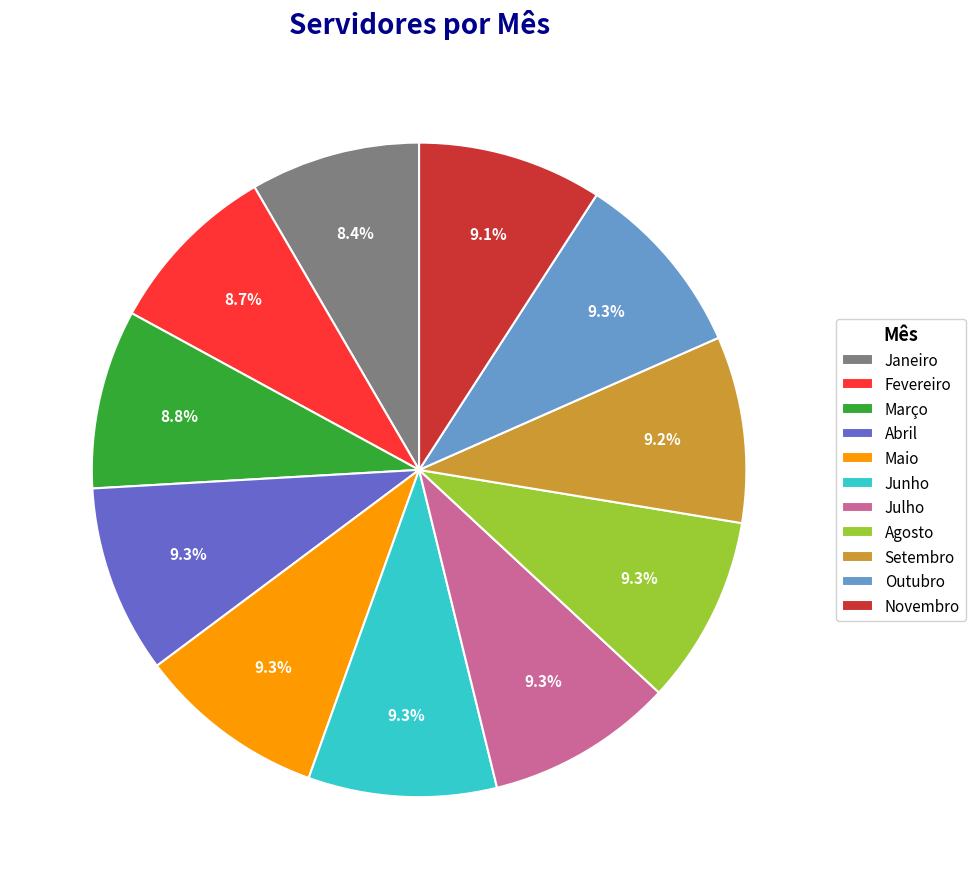

Do Setembro and Agosto together represent more than half of the pie?

No